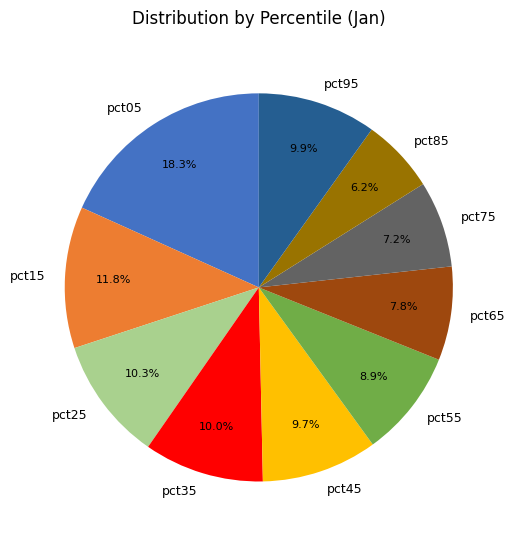

To the nearest percent, what is the combined percentage of pct25 and pct35?

20%